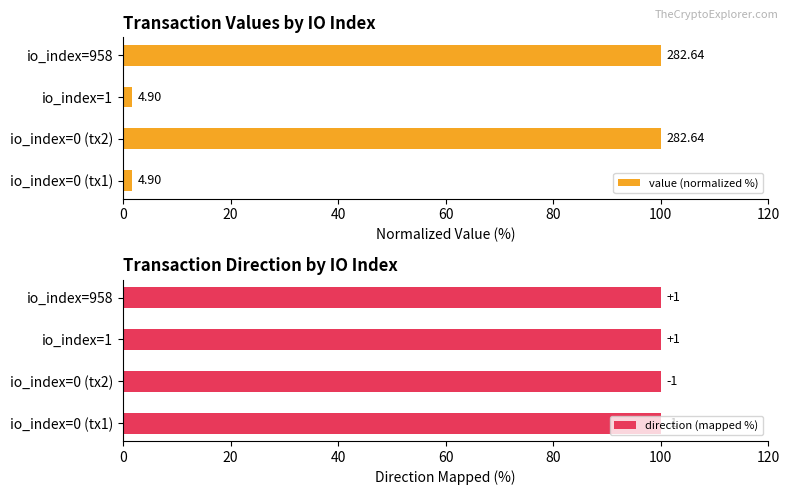

How many values in the value (normalized %) series are below 100?

2